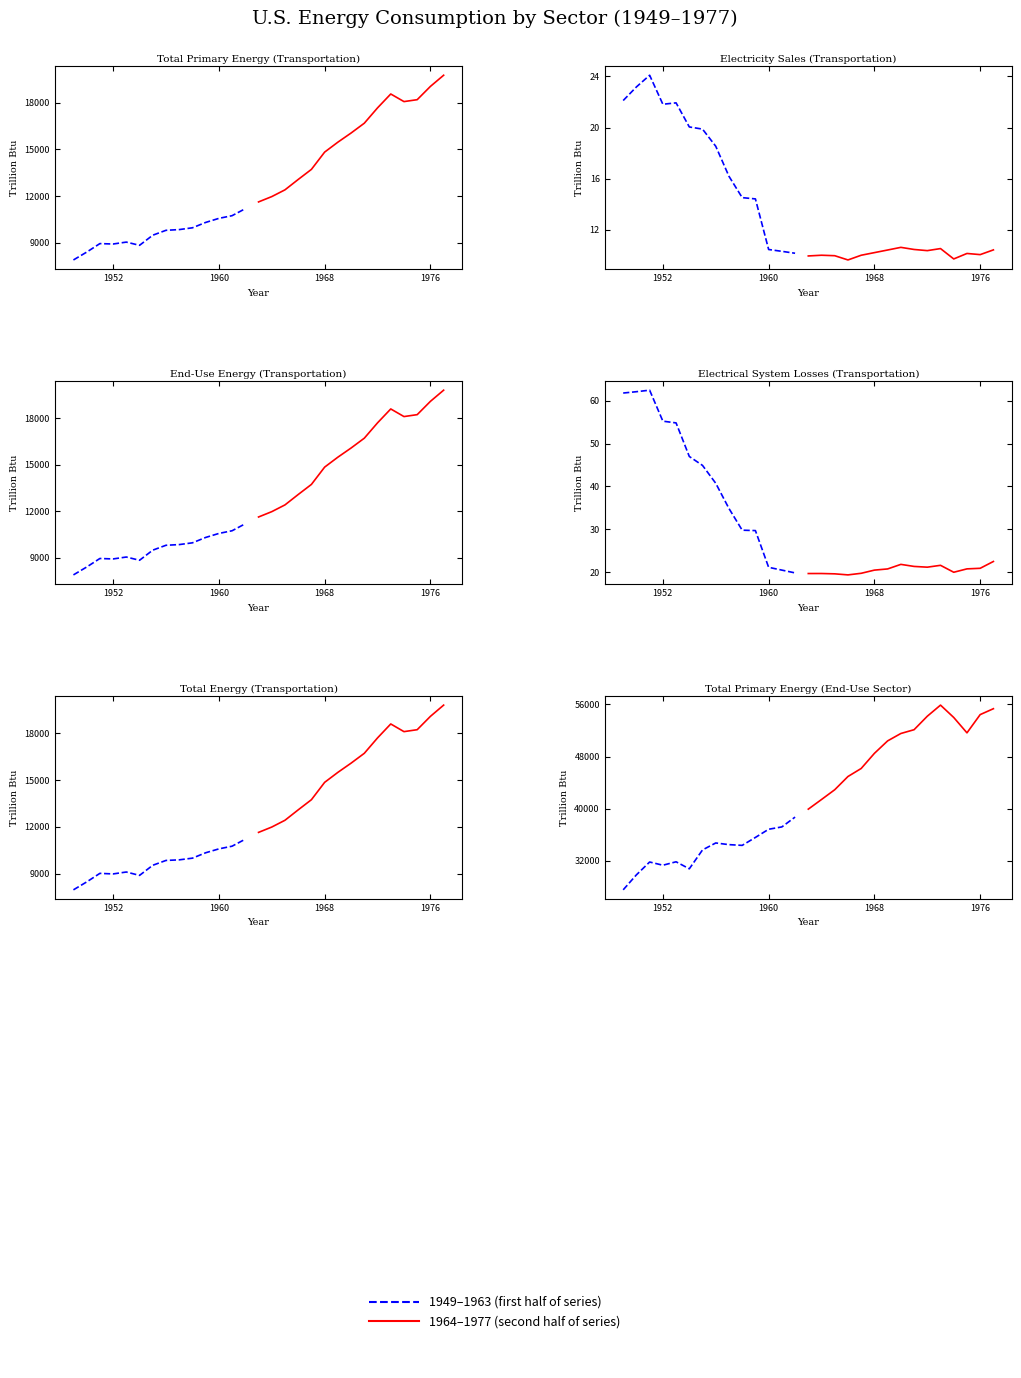

Rank the categories by End-Use Energy (Transportation) value from lowest to highest.

1949, 1950, 1954, 1952, 1951, 1953, 1955, 1956, 1957, 1958, 1959, 1960, 1961, 1962, 1963, 1964, 1965, 1966, 1967, 1968, 1969, 1970, 1971, 1972, 1974, 1975, 1973, 1976, 1977